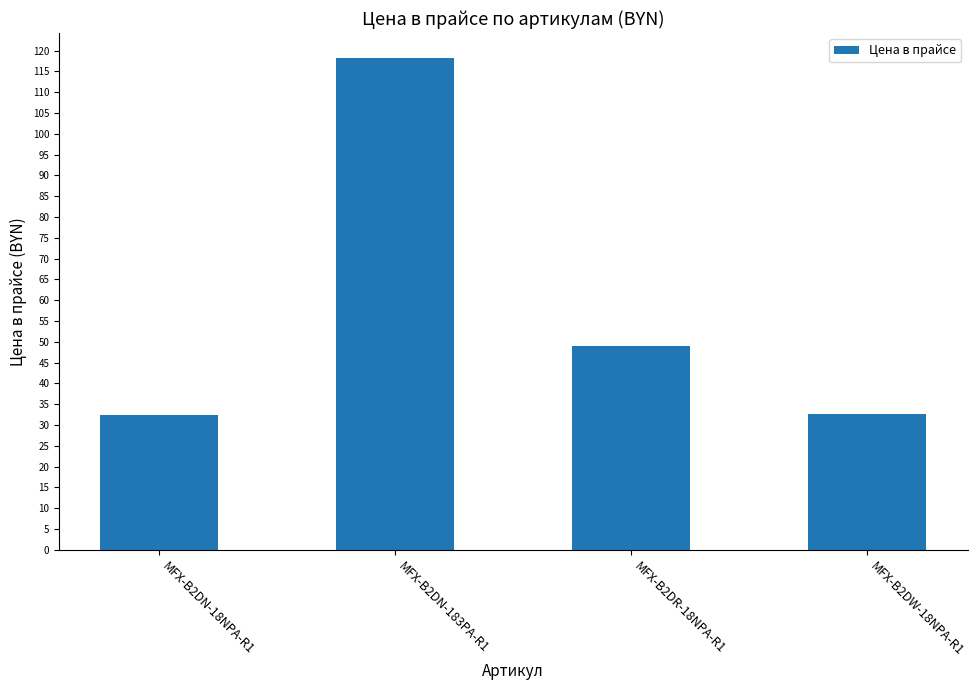

What is the sum of the values at MFX-B2DN-183PA-R1 and MFX-B2DN-18NPA-R1?

150.6